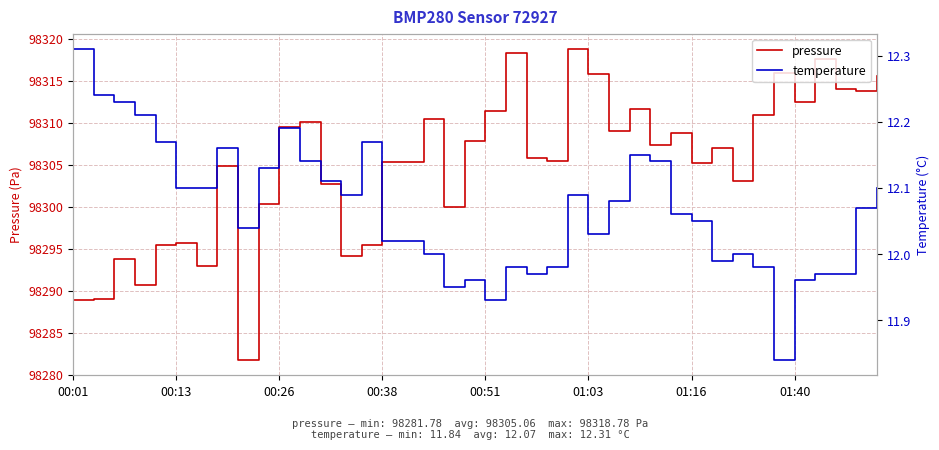

How many interior local valleys does the temperature series have?

8